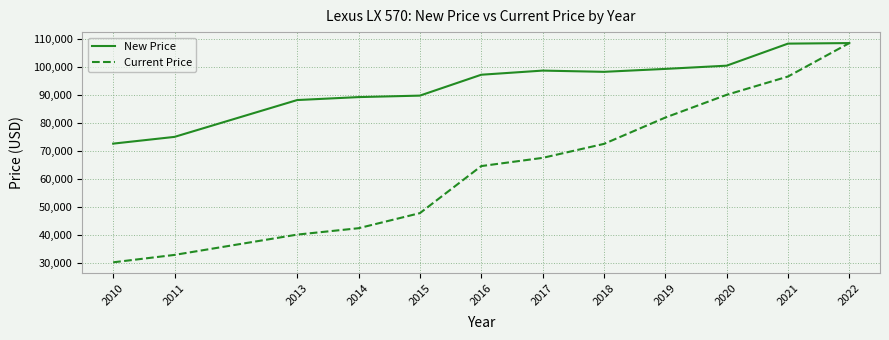

At which label does Current Price reach its peak?

2022